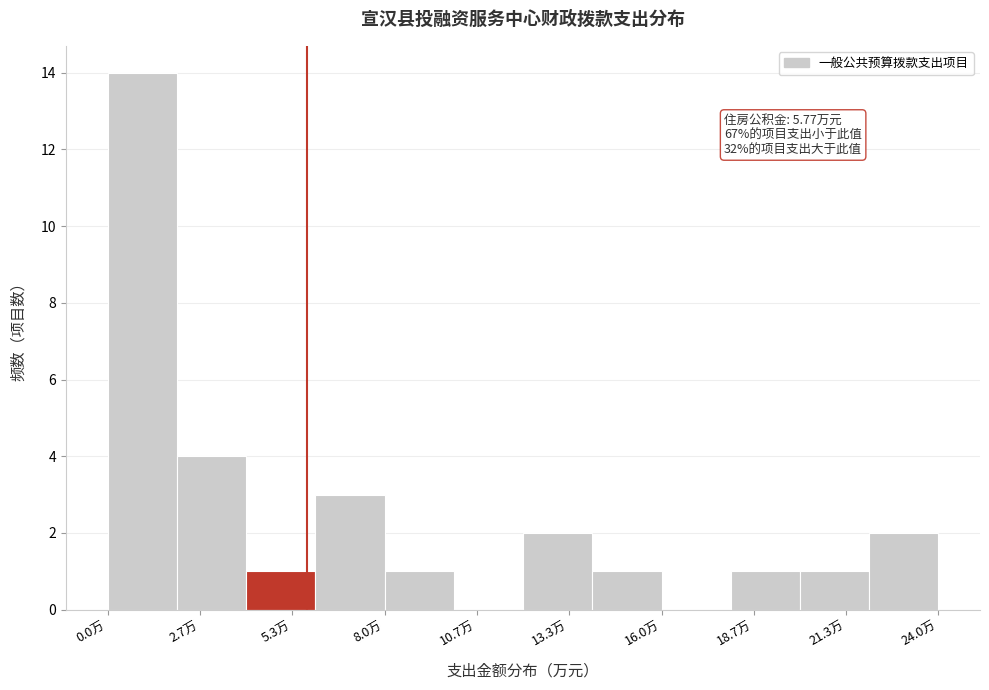

Around what value on the x-axis is the tallest bar? Give the approximate position of its centre, as read against the axis.

1.0